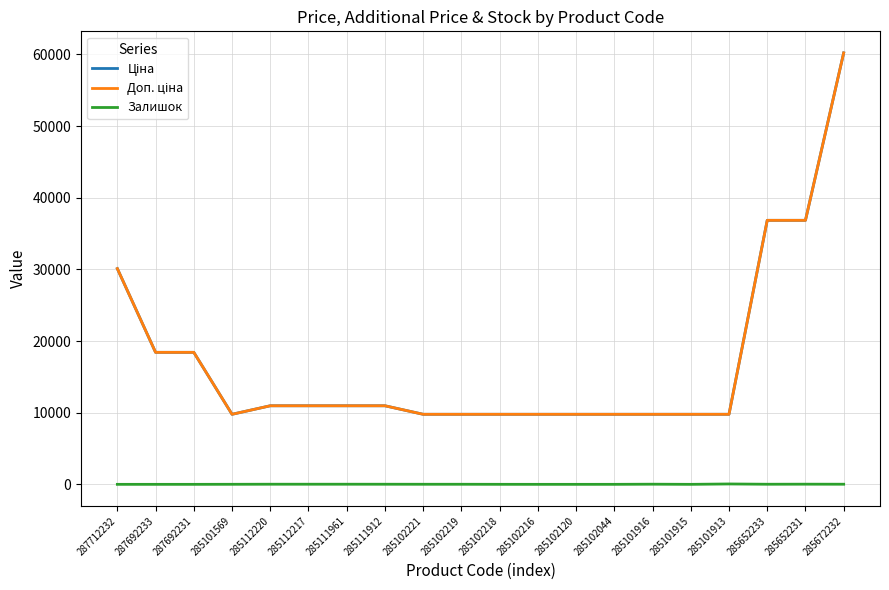

Reading left to right, extract all data points from this chart.

Ціна: 287712232=30102.8	287692233=18420.9	287692231=18420.9	285101569=9775.5	285112220=10964.4	285112217=10964.4	285111961=10964.4	285111912=10964.4	285102221=9775.5	285102219=9775.5	285102218=9775.5	285102216=9775.5	285102120=9775.5	285102044=9775.5	285101916=9775.5	285101915=9775.5	285101913=9775.5	285652233=36841.8	285652231=36841.8	285672232=60205.6
Доп. ціна: 287712232=30102.8	287692233=18420.9	287692231=18420.9	285101569=9775.5	285112220=10964.4	285112217=10964.4	285111961=10964.4	285111912=10964.4	285102221=9775.5	285102219=9775.5	285102218=9775.5	285102216=9775.5	285102120=9775.5	285102044=9775.5	285101916=9775.5	285101915=9775.5	285101913=9775.5	285652233=36841.8	285652231=36841.8	285672232=60205.6
Залишок: 287712232=0.0	287692233=0.0	287692231=0.0	285101569=7.0	285112220=17.0	285112217=17.0	285111961=17.0	285111912=15.0	285102221=11.0	285102219=11.0	285102218=3.0	285102216=0.0	285102120=0.0	285102044=1.0	285101916=21.0	285101915=0.0	285101913=53.0	285652233=14.0	285652231=23.0	285672232=16.0